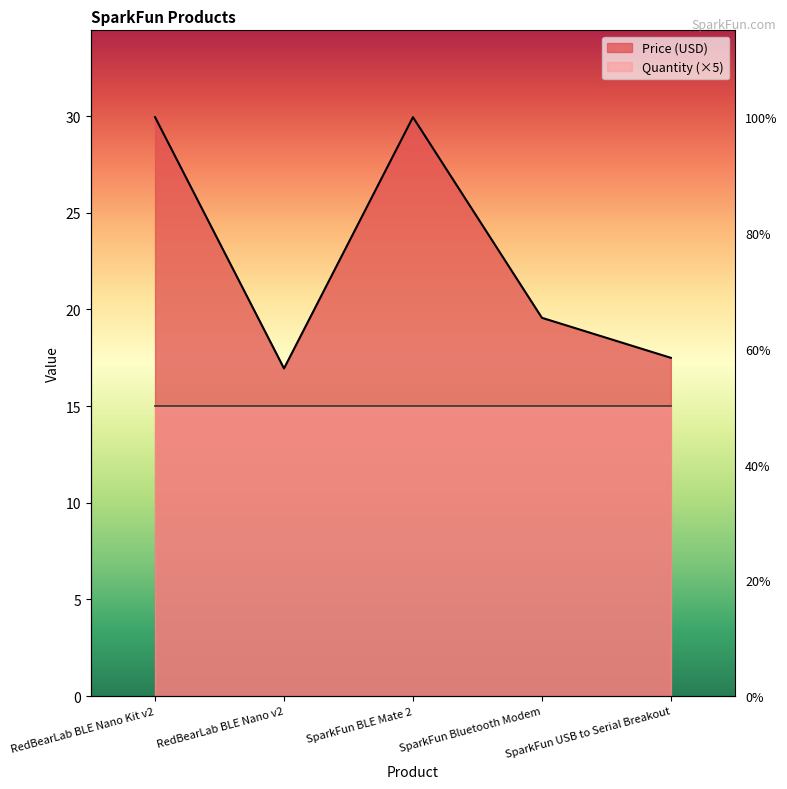

What is the maximum value shown in the chart?

29.9